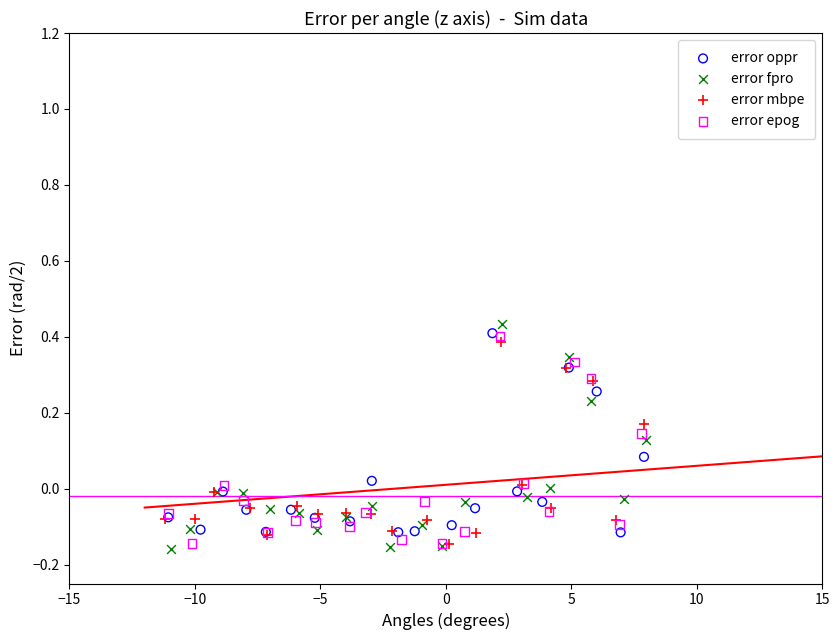

Which series reaches the minimum Y coordinate?

error fpro